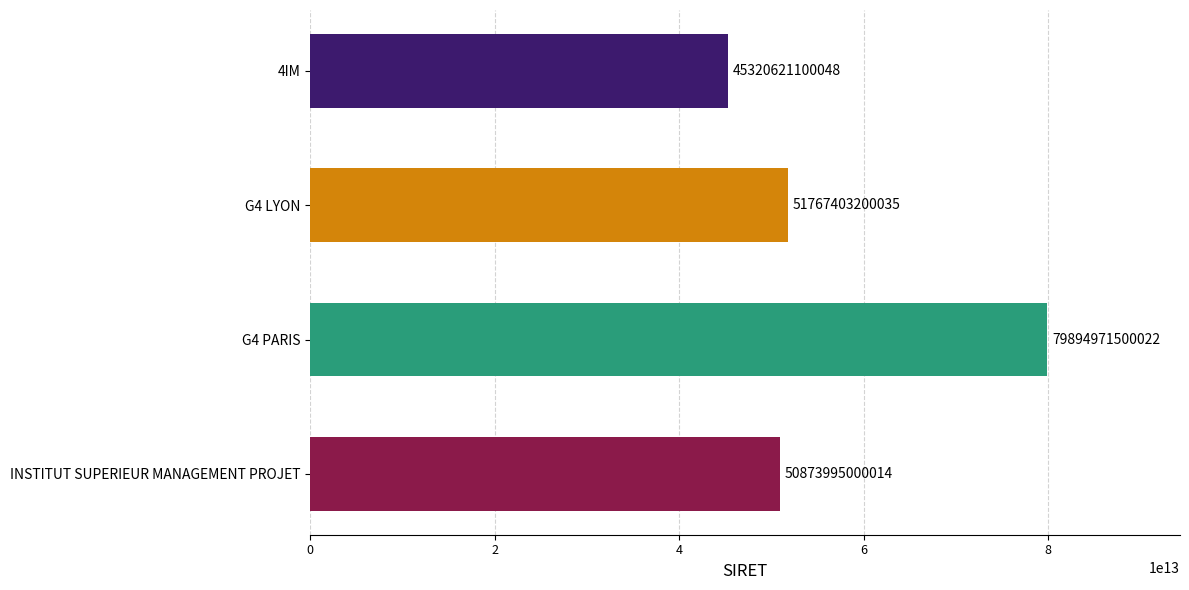

Approximately how many times larger is the value at G4 LYON compared to INSTITUT SUPERIEUR MANAGEMENT PROJET?

1.0